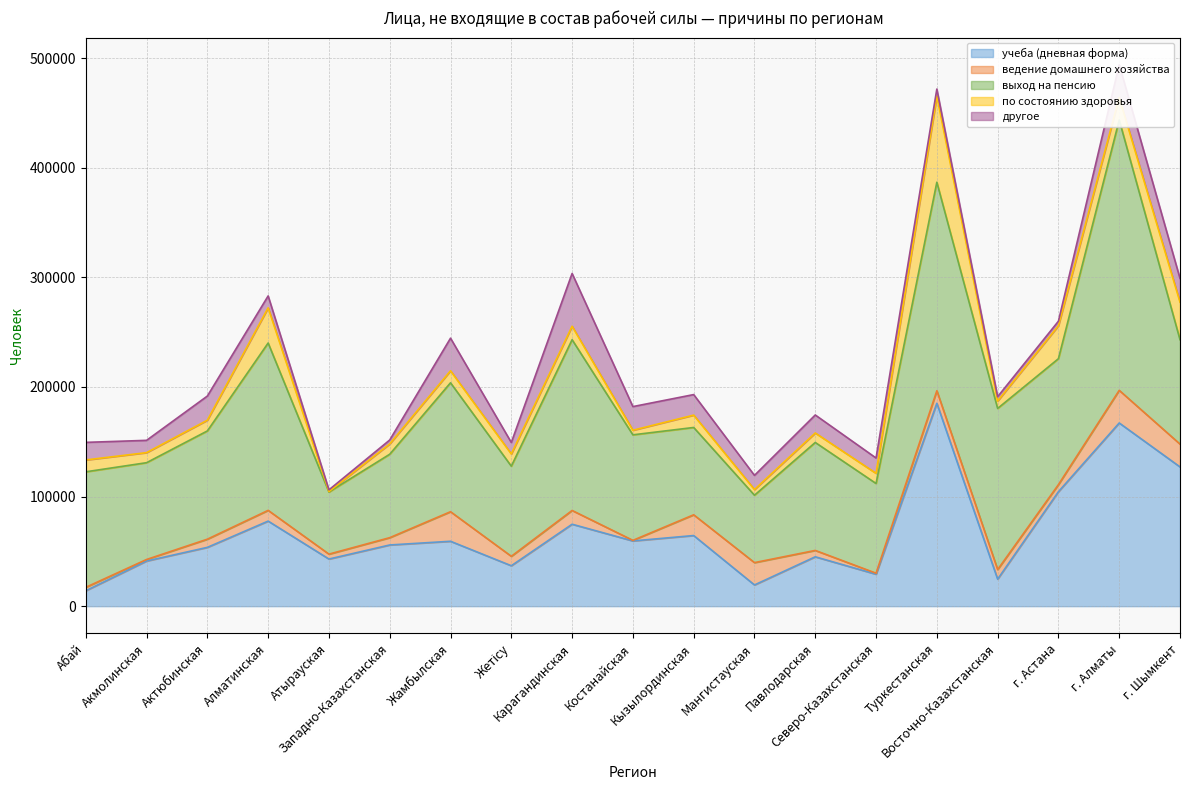

Which series has the widest spread of values?

выход на пенсию